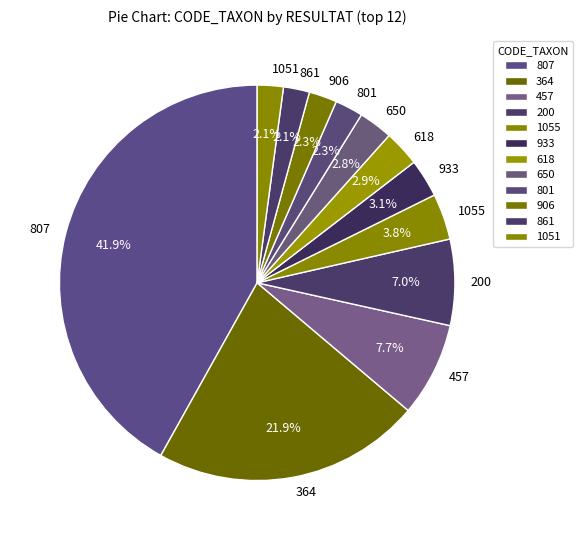

Between 457 and 861, which is larger?

457